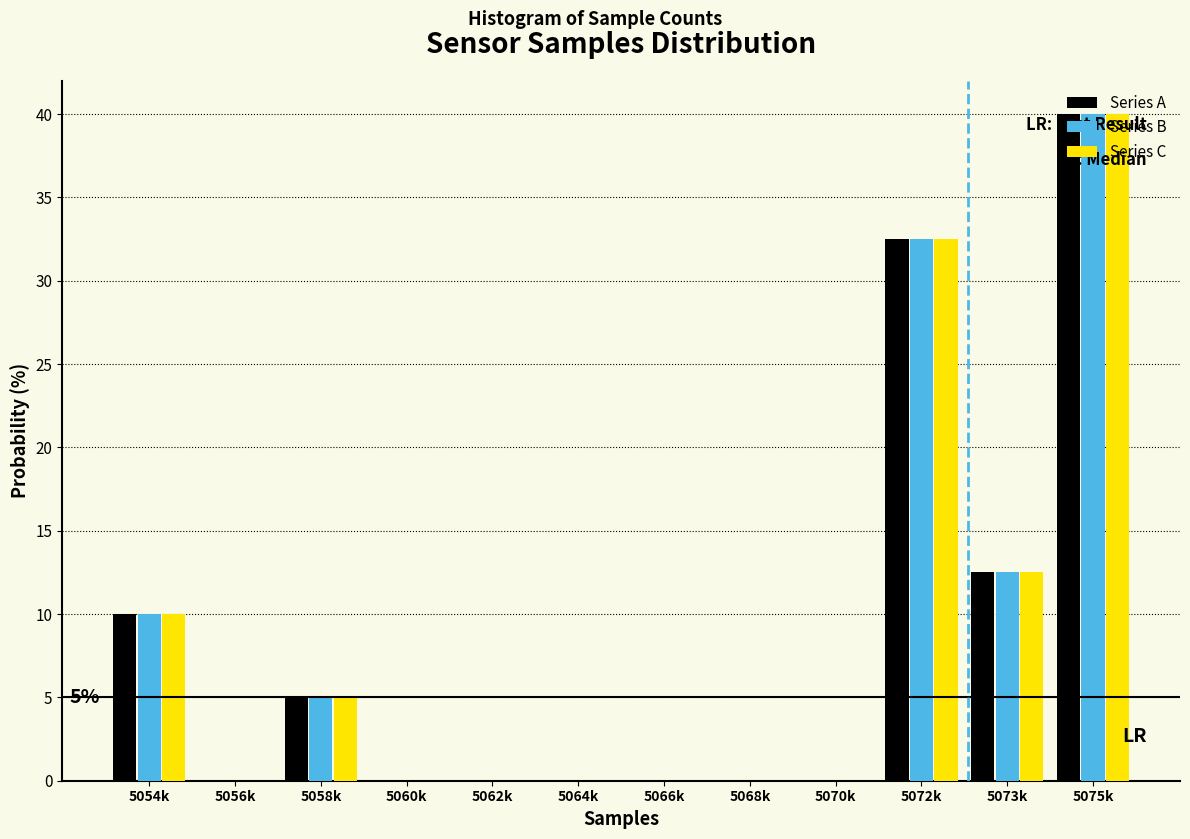

What is the total value across all series at 5058k?

15.0